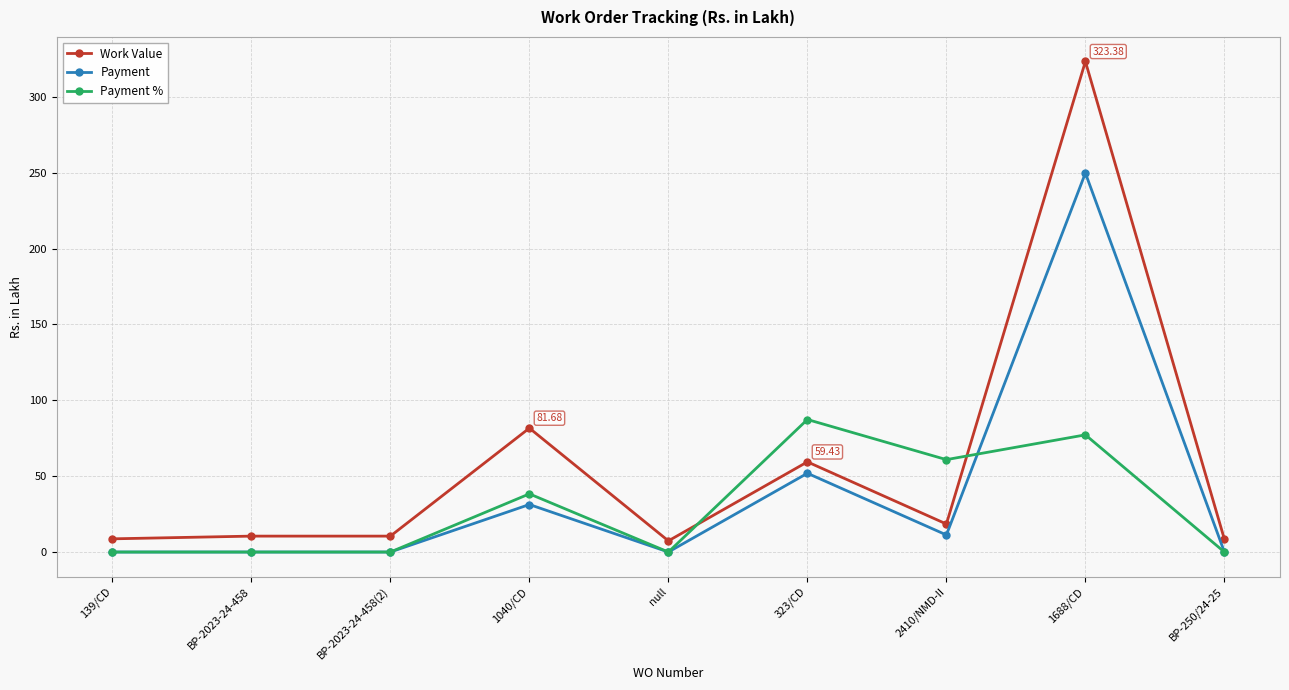

Which series has the largest total across all categories?

Work Value